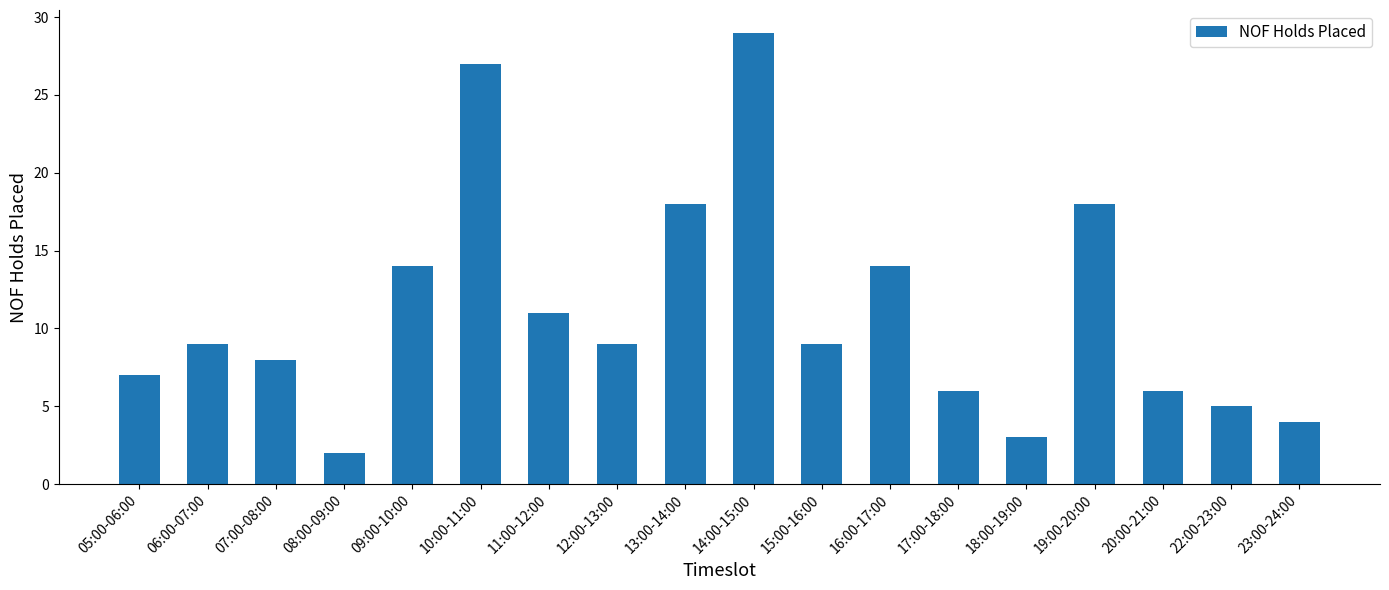

What is the maximum value shown in the chart?

29